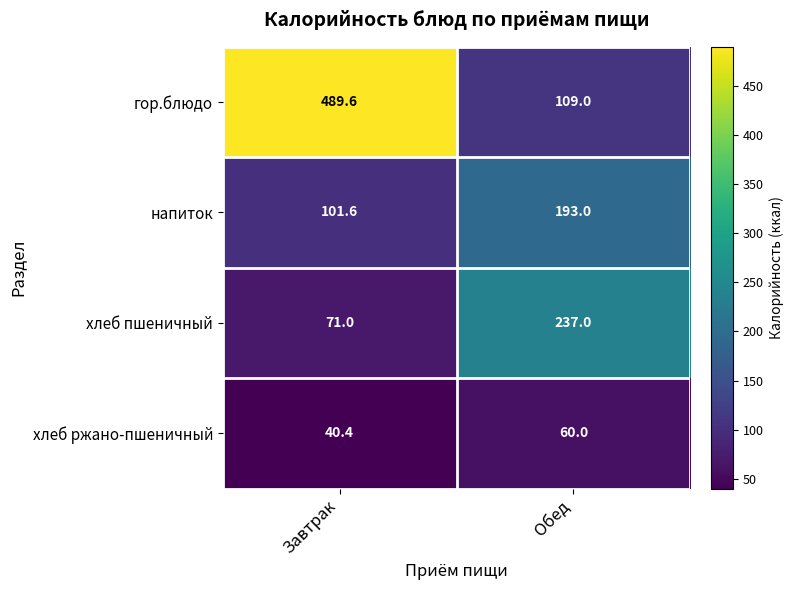

What value does the гор.блюдо series have at Обед?

109.0